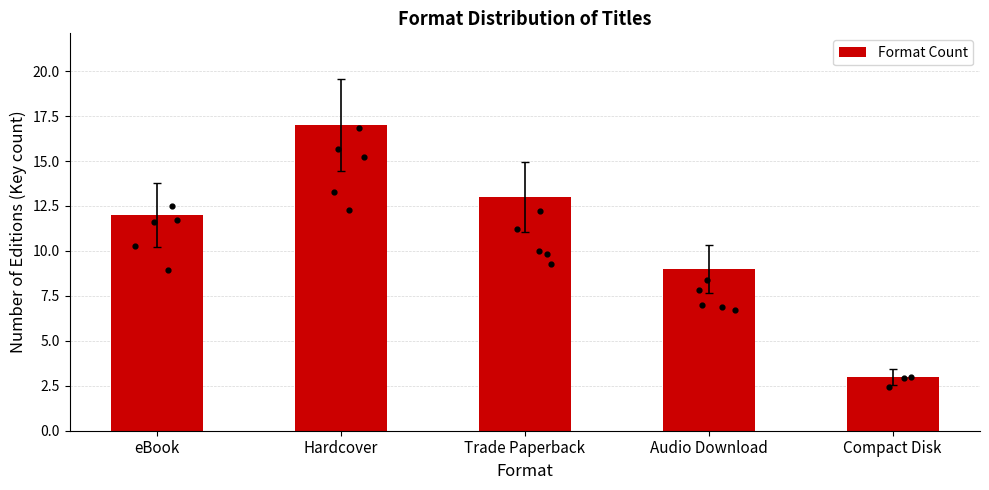

Which has a higher value, Compact Disk or Trade Paperback?

Trade Paperback